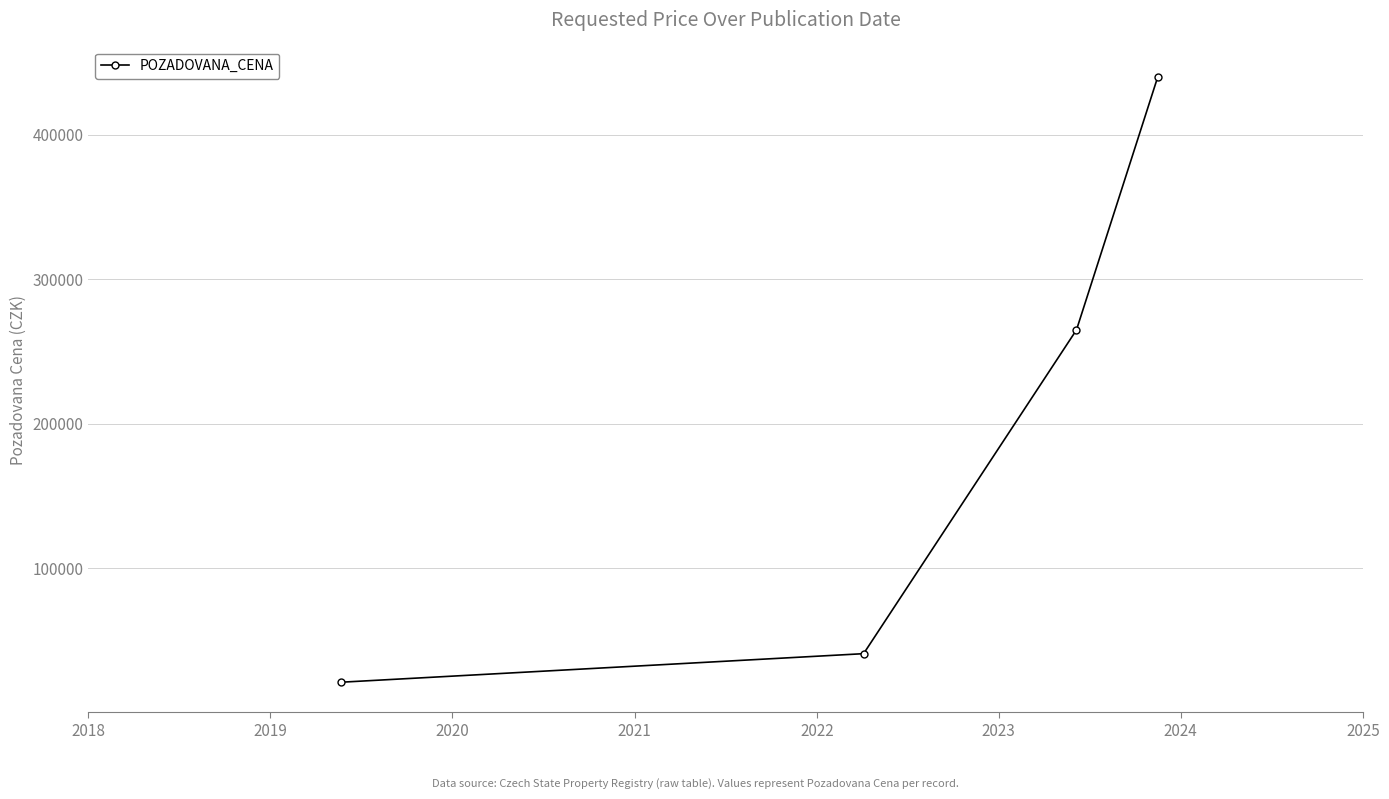

What is the sum of all values?

767250